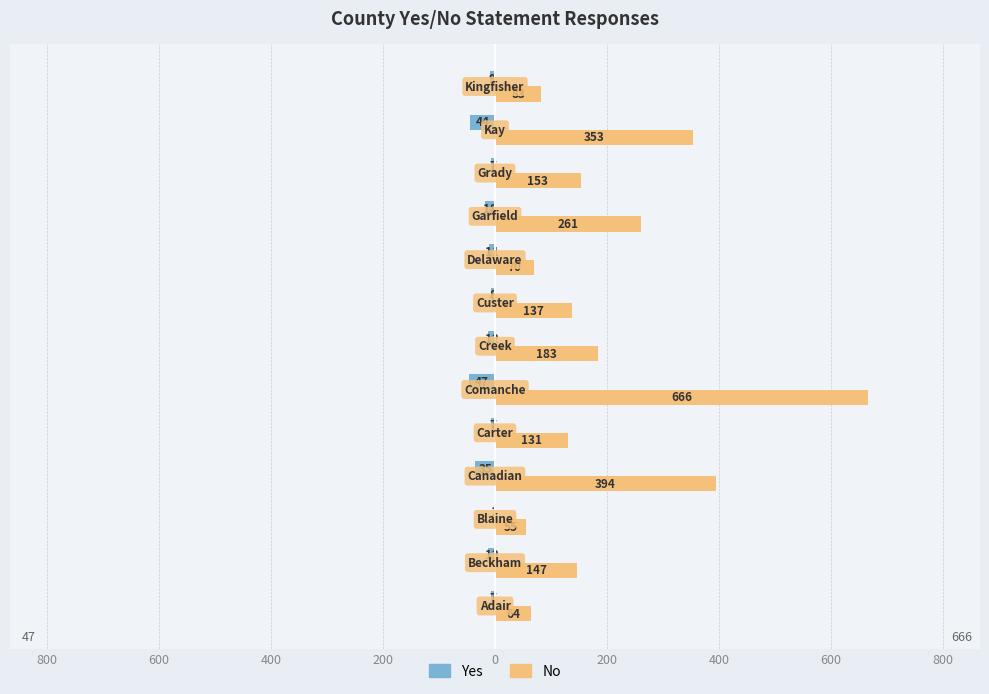

Rank the series by their average value, from highest to lowest.

No, Yes